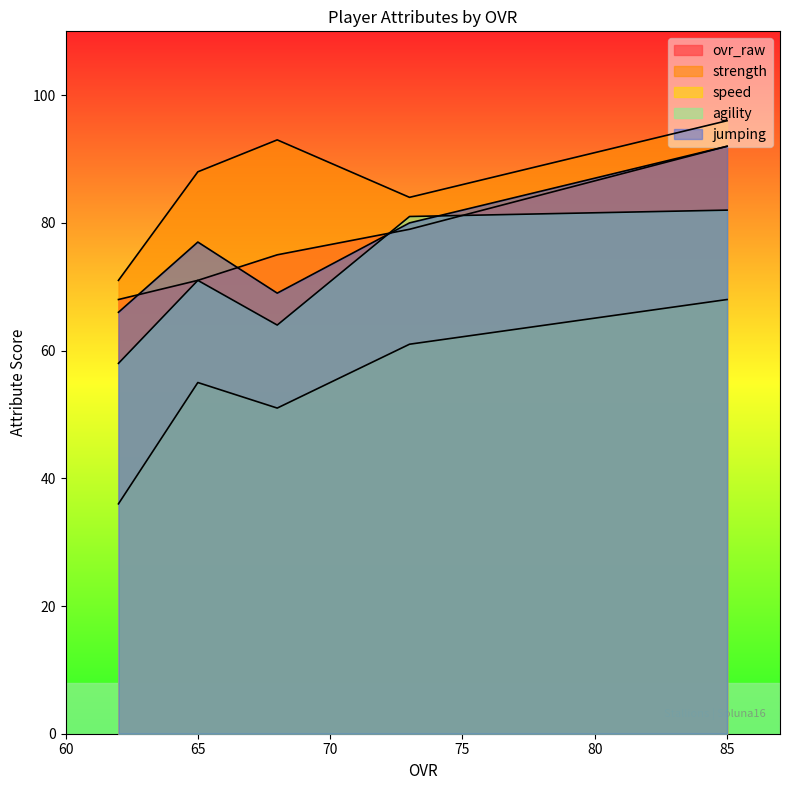

What is the sum of all agility values?

356